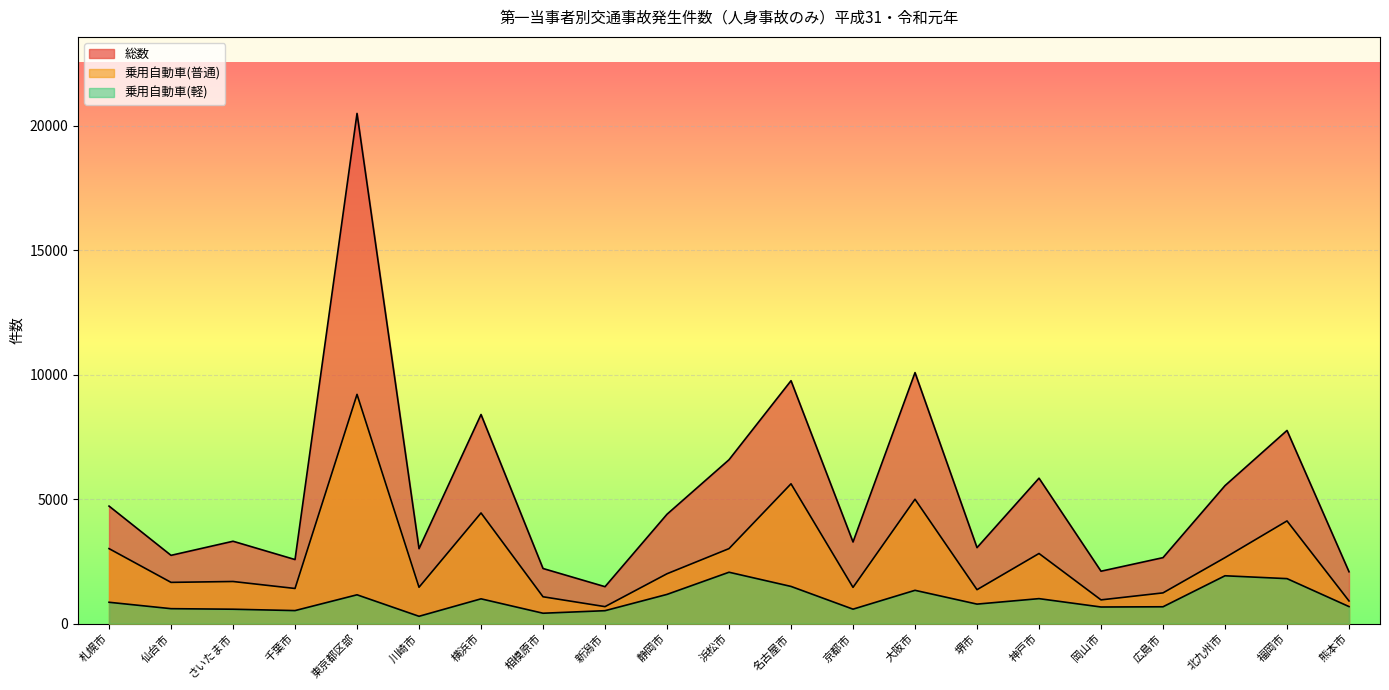

Which category has the highest value across all series?

東京都区部